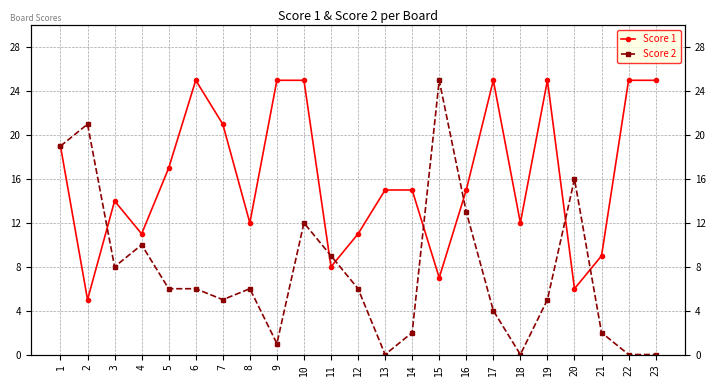

Does the chart have visible grid lines?

Yes